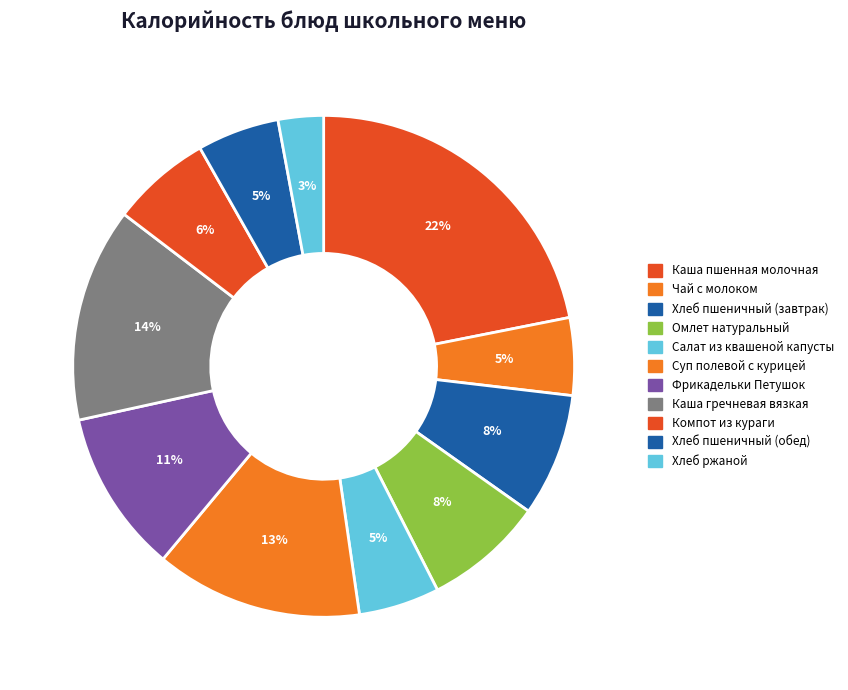

What percentage is NOT represented by Суп полевой с курицей?

86.7%